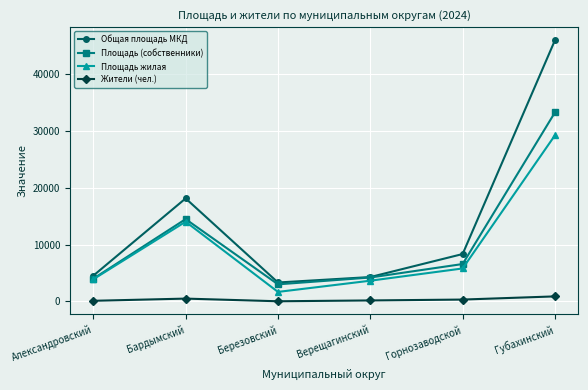

List the series in order of their peak value, lowest first.

Жители (чел.), Площадь жилая, Площадь (собственники), Общая площадь МКД